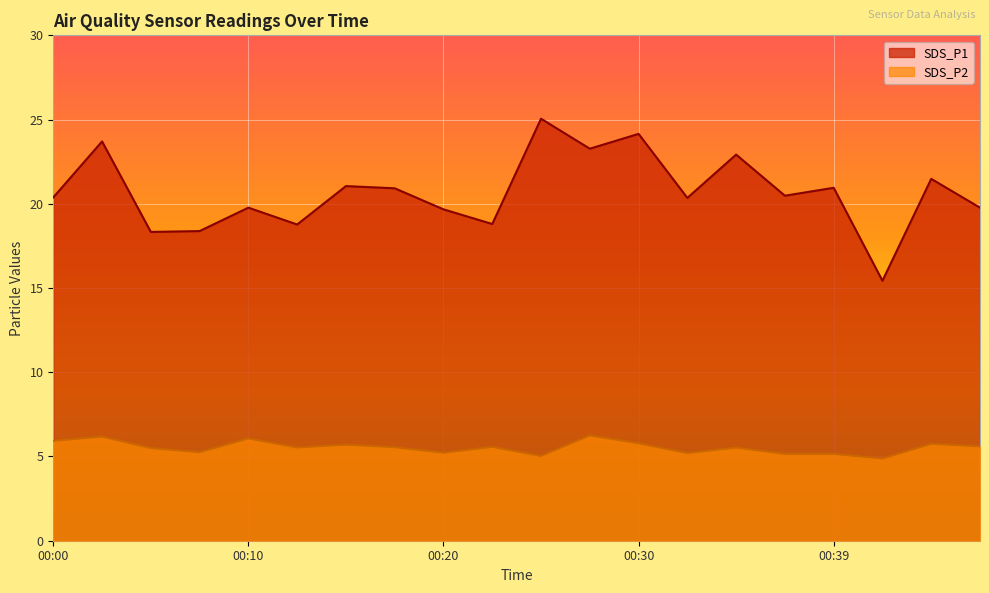

Is it true that SDS_P1 equals 10.8 at 00:17?

False